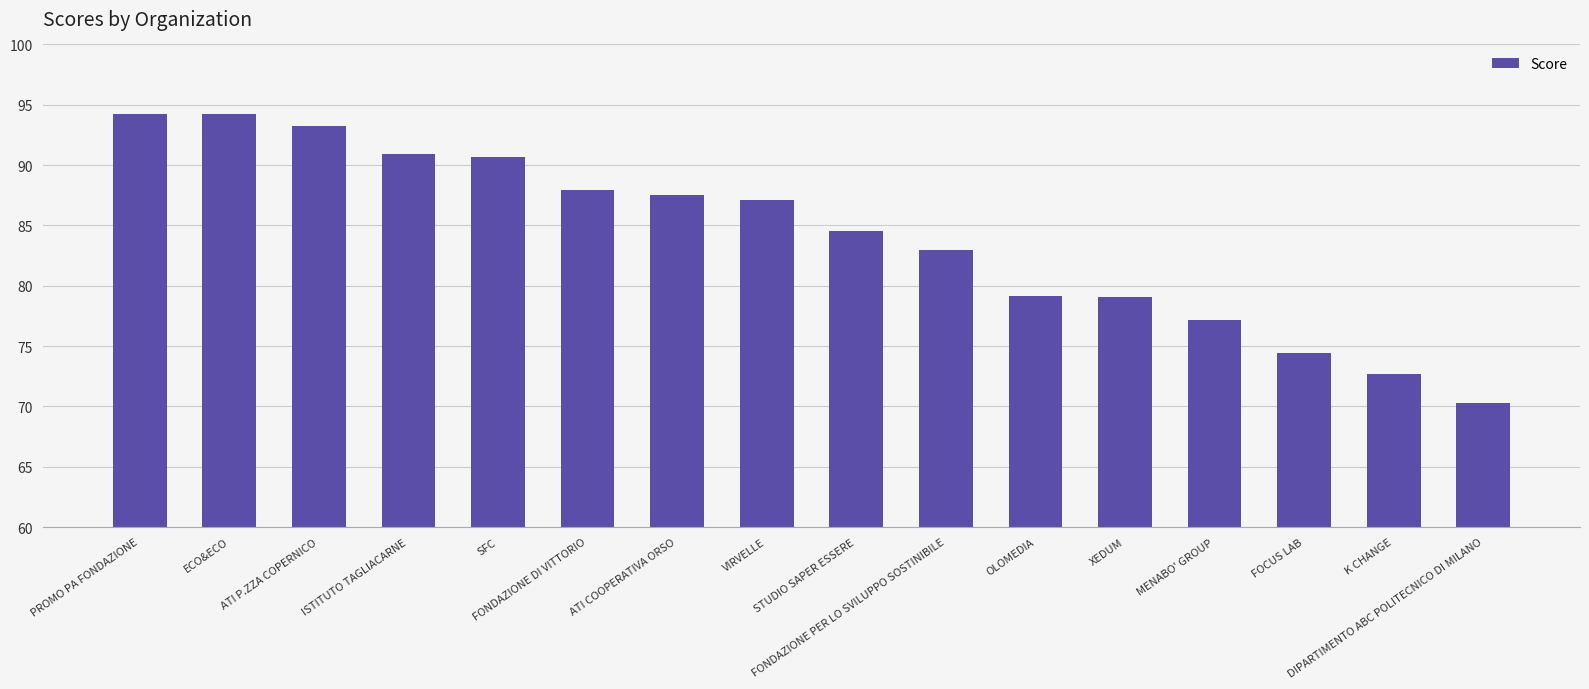

The value at ATI P.ZZA COPERNICO is 93.2. True or false?

True